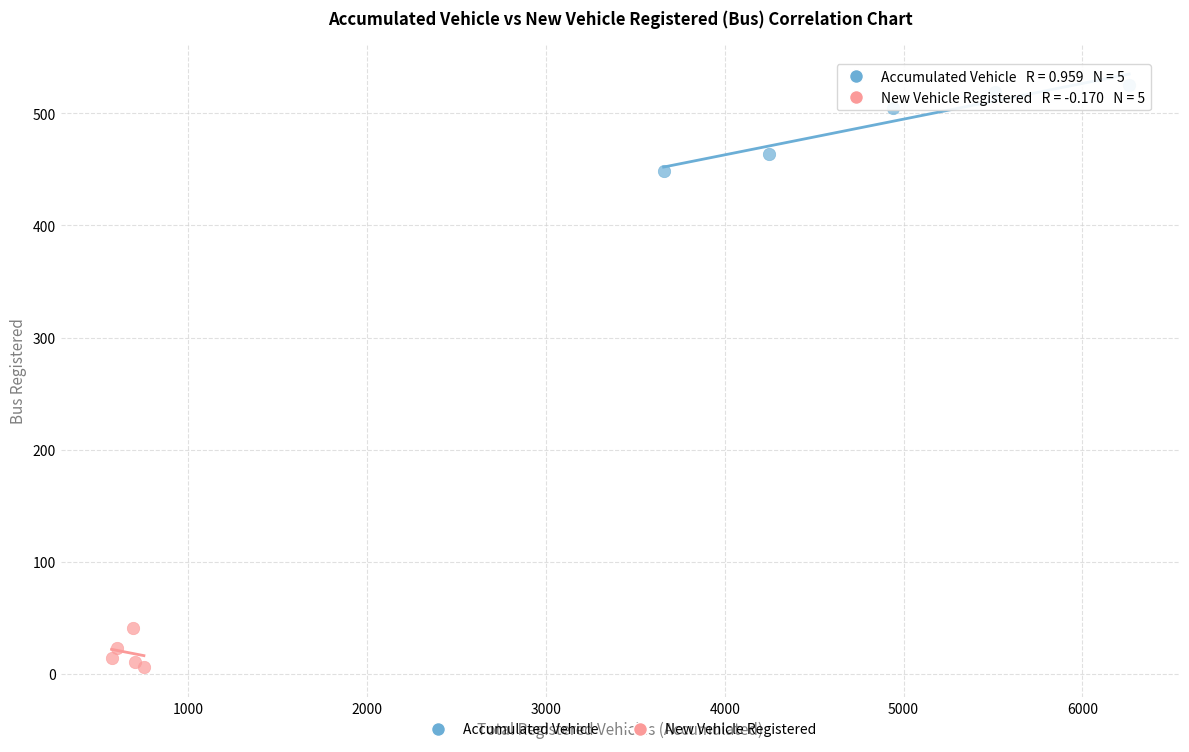

Which series contains the lowest Y value?

New Vehicle Registered